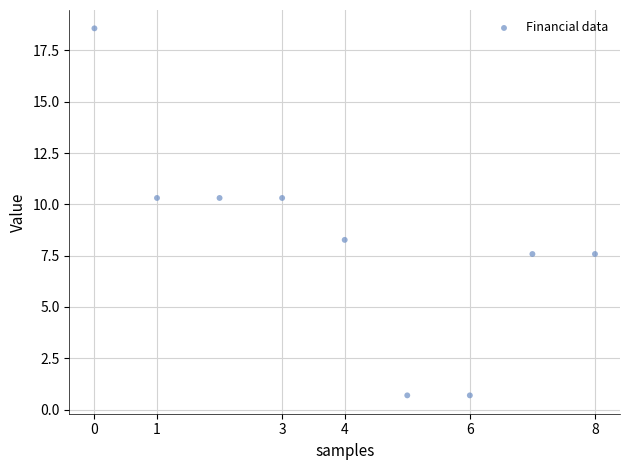

What is the range of Y values (max minus min)?

17.9